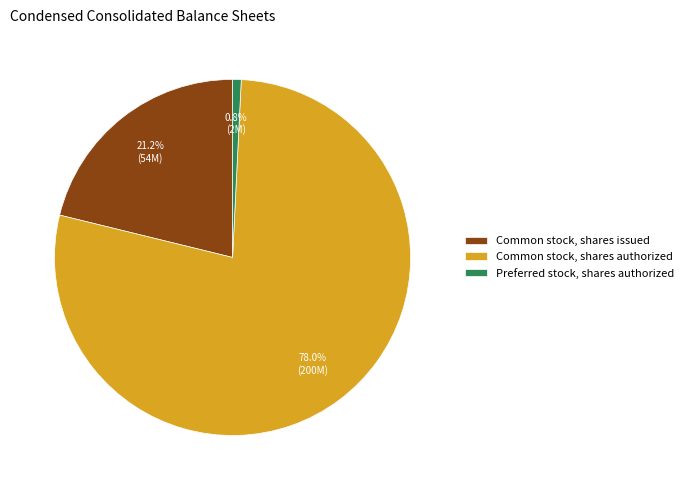

Rank the categories by value from highest to lowest.

Common stock, shares authorized, Common stock, shares issued, Preferred stock, shares authorized